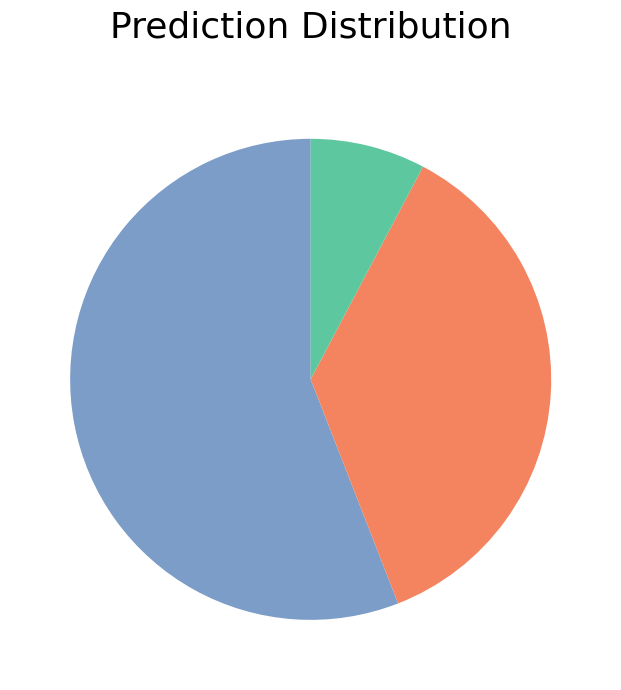

Is there a majority slice in this chart?

Yes